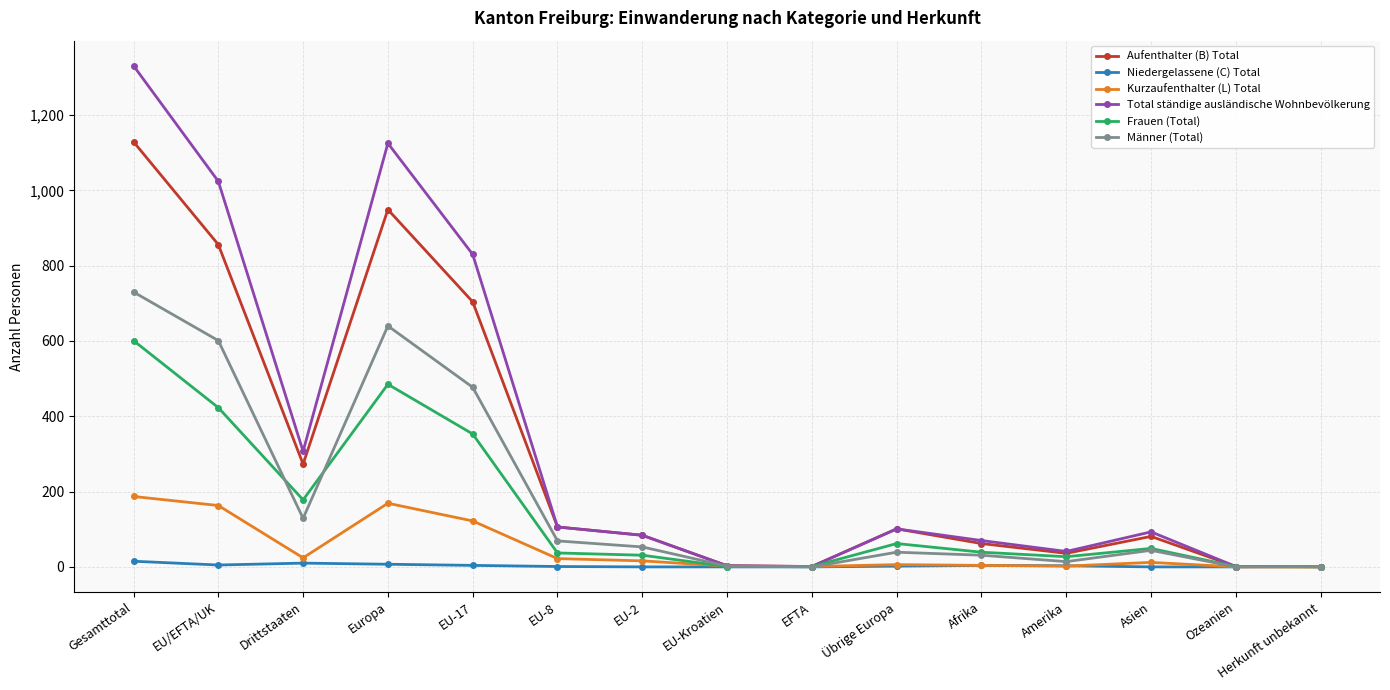

The value of Frauen (Total) at Gesamttotal is 601. True or false?

True